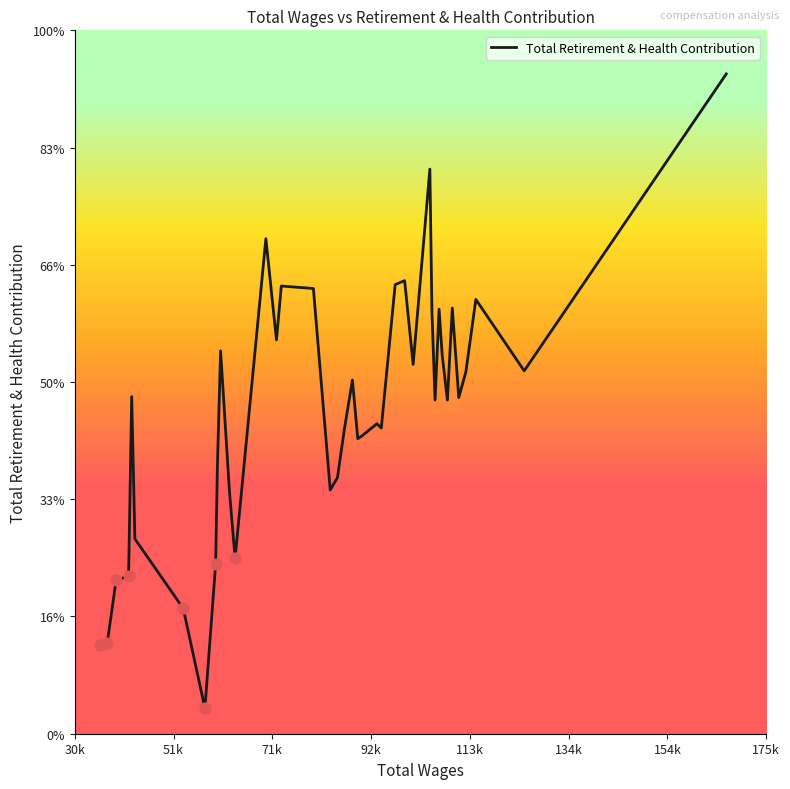

Does the chart have visible grid lines?

No